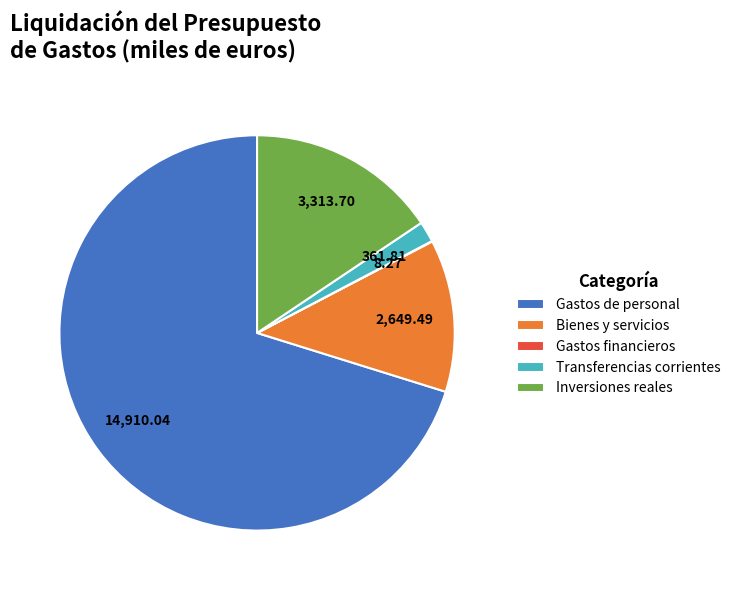

Do Transferencias corrientes and Bienes y servicios together represent more than half of the pie?

No